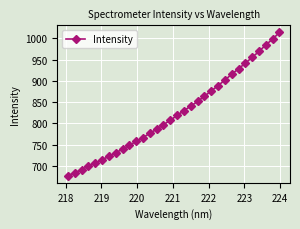

What is the maximum value shown in the chart?

1013.6